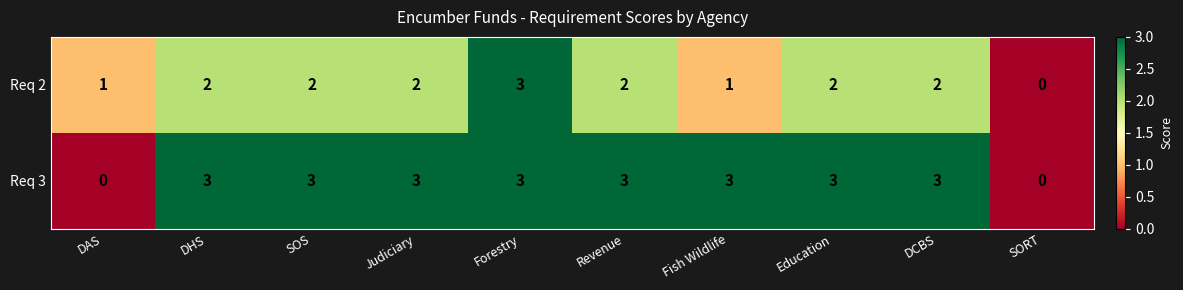

What is the difference between the maximum and minimum values in the Req 3 series?

3